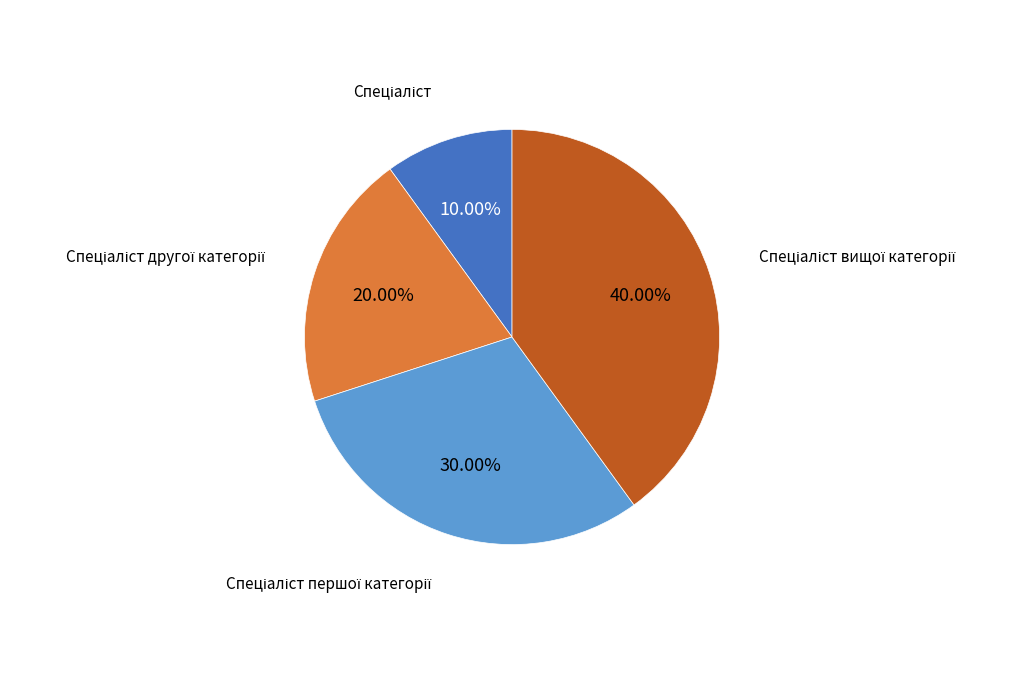

Is there any slice that represents more than half of the pie?

No